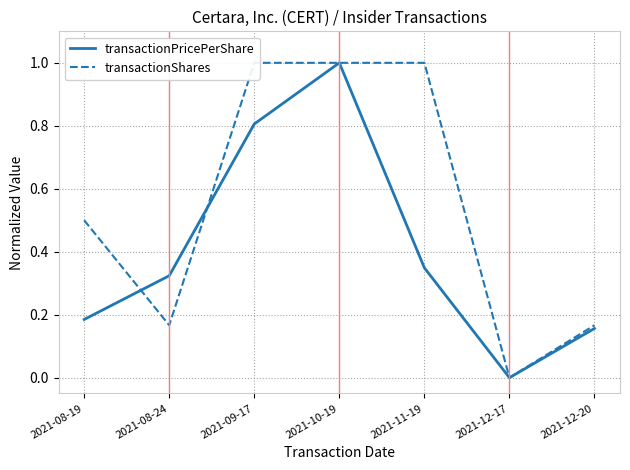

What are all the series names shown in the legend?

transactionPricePerShare, transactionShares